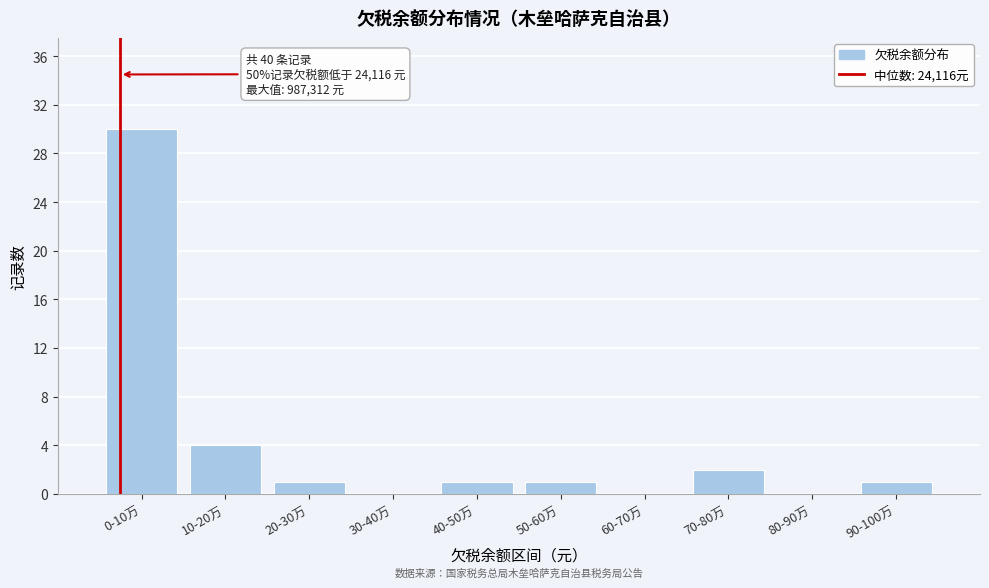

Reading left to right, list all the values displayed in this chart.

0-10万=30	10-20万=4	20-30万=1	30-40万=0	40-50万=1	50-60万=1	60-70万=0	70-80万=2	80-90万=0	90-100万=1